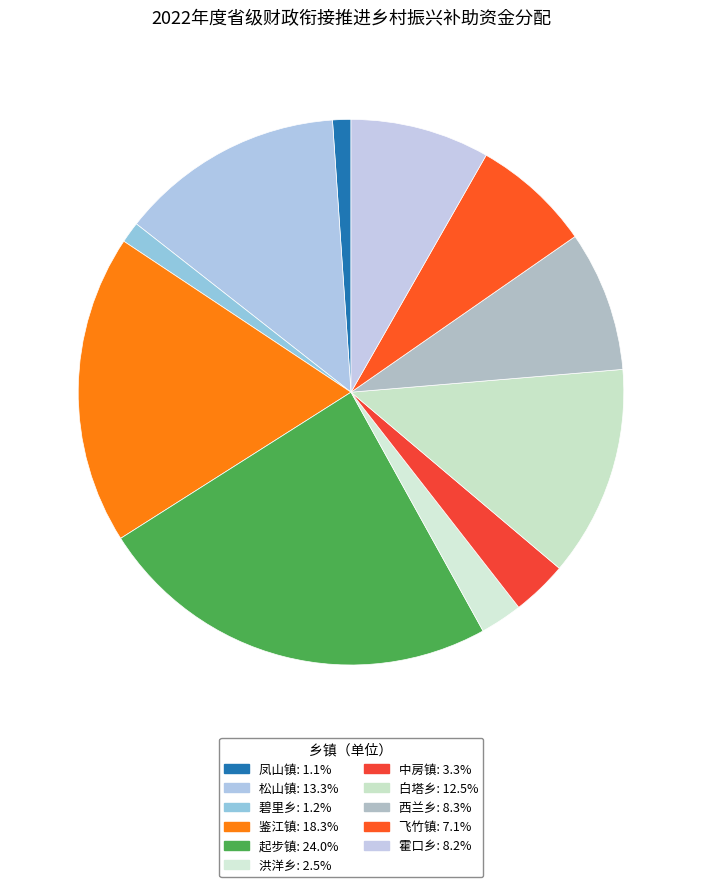

How many slices are in this pie chart?

11